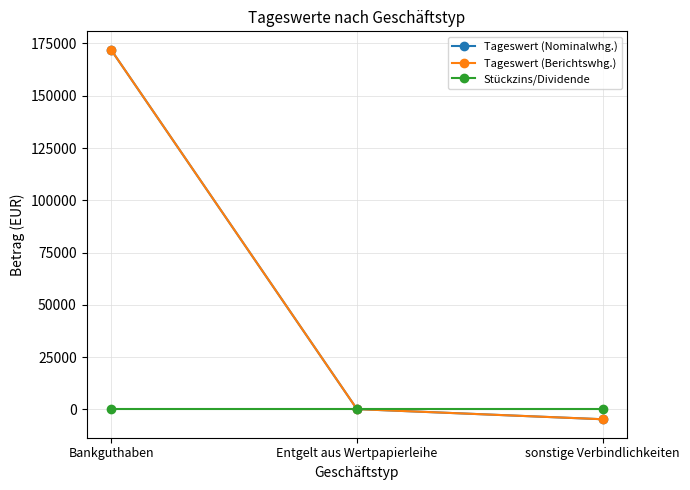

Which series has the widest spread of values?

Tageswert (Nominalwhg.)